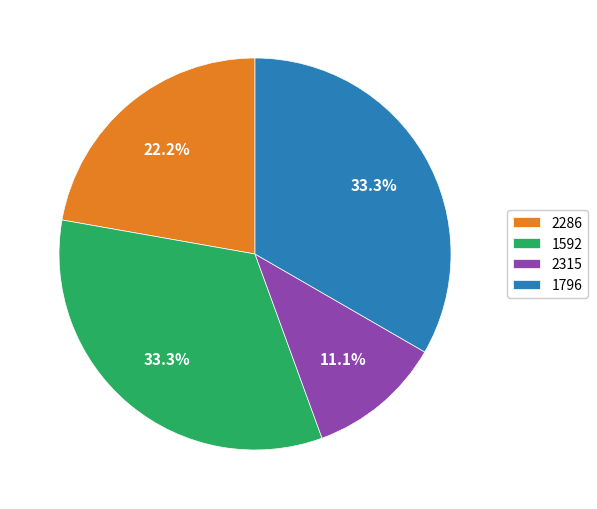

Does any single category account for the majority?

No